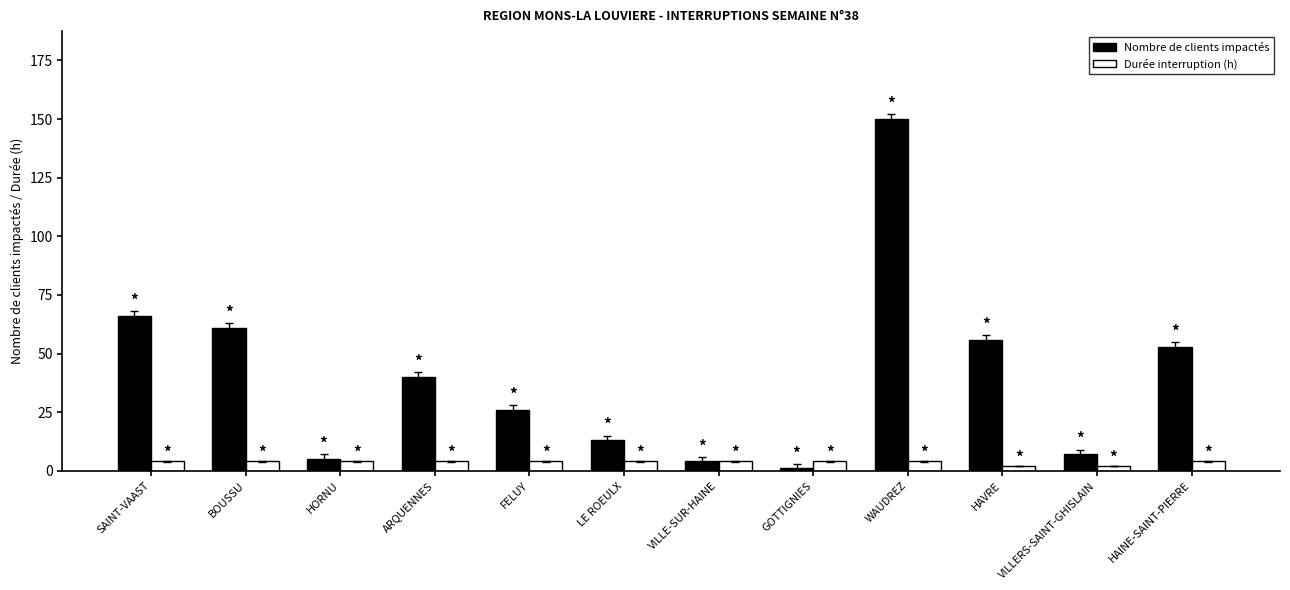

What is the total value across all series at HORNU?

9